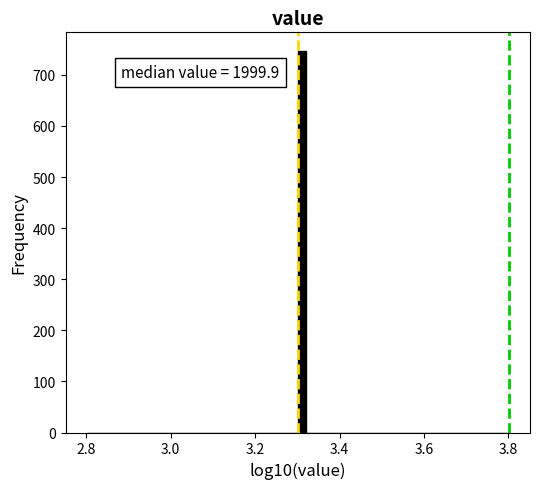

Read against the x-axis, roughly where is the centre of the tallest bar?

3.32